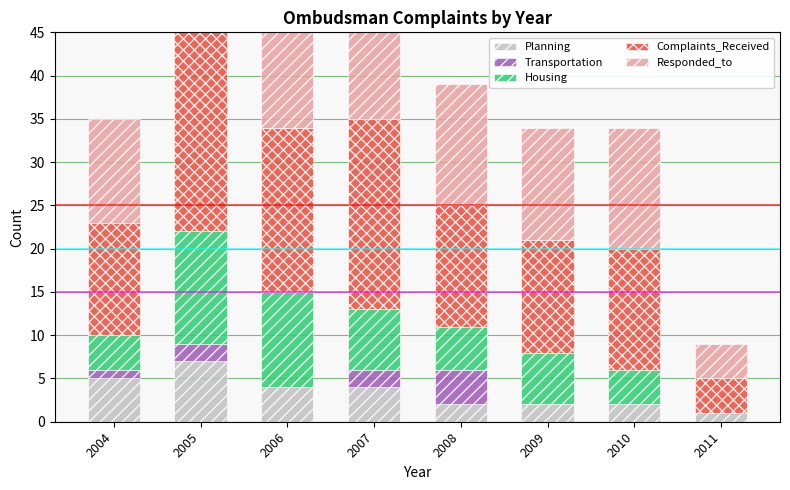

What is the sum of all Responded_to values?

121